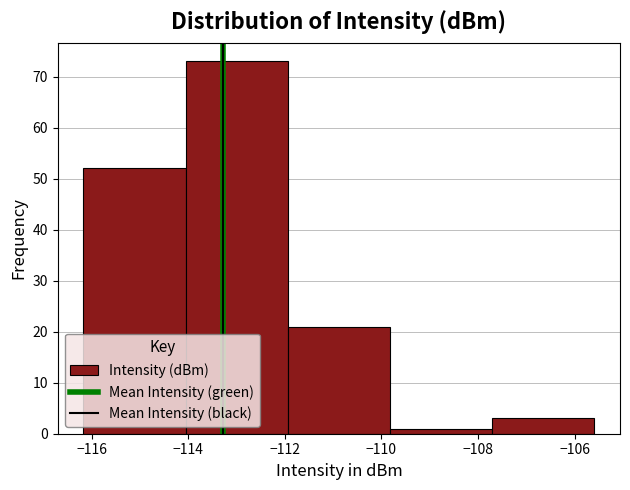

Which range on the x-axis has the tallest bar?

-114.0 to -112.0